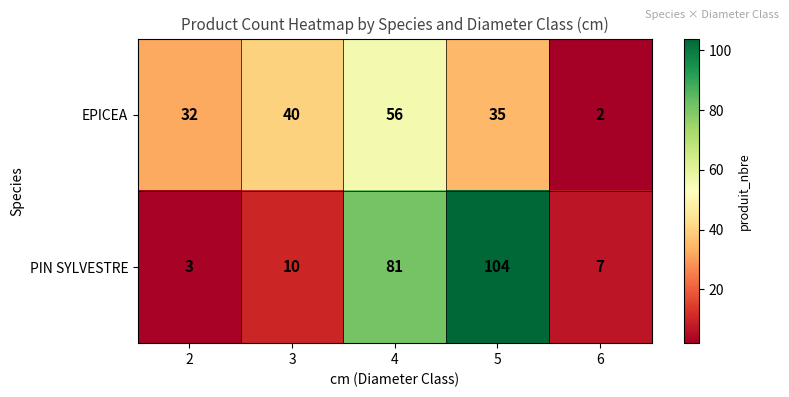

Which series changed the most between 3 and 5?

PIN SYLVESTRE